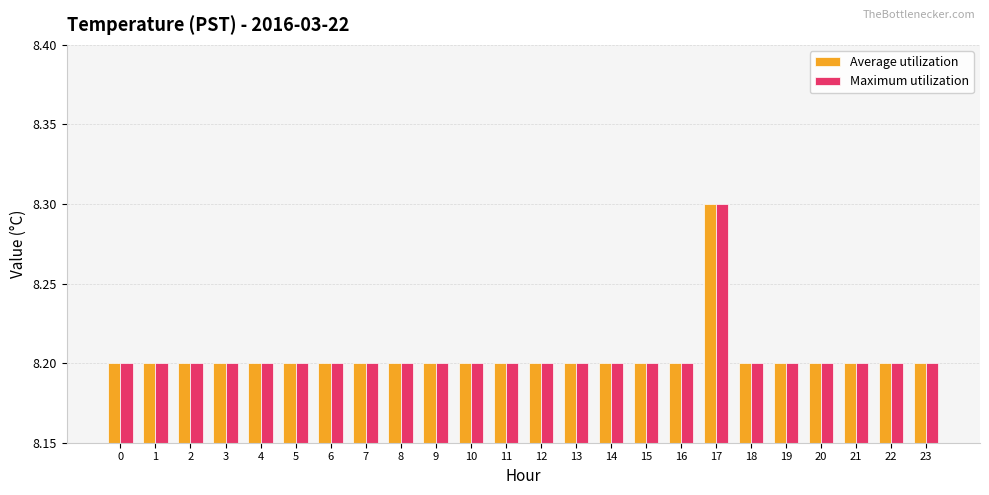

Reading right to left, extract all data points from this chart.

Average utilization: 23=8.2	22=8.2	21=8.2	20=8.2	19=8.2	18=8.2	17=8.3	16=8.2	15=8.2	14=8.2	13=8.2	12=8.2	11=8.2	10=8.2	9=8.2	8=8.2	7=8.2	6=8.2	5=8.2	4=8.2	3=8.2	2=8.2	1=8.2	0=8.2
Maximum utilization: 23=8.2	22=8.2	21=8.2	20=8.2	19=8.2	18=8.2	17=8.3	16=8.2	15=8.2	14=8.2	13=8.2	12=8.2	11=8.2	10=8.2	9=8.2	8=8.2	7=8.2	6=8.2	5=8.2	4=8.2	3=8.2	2=8.2	1=8.2	0=8.2